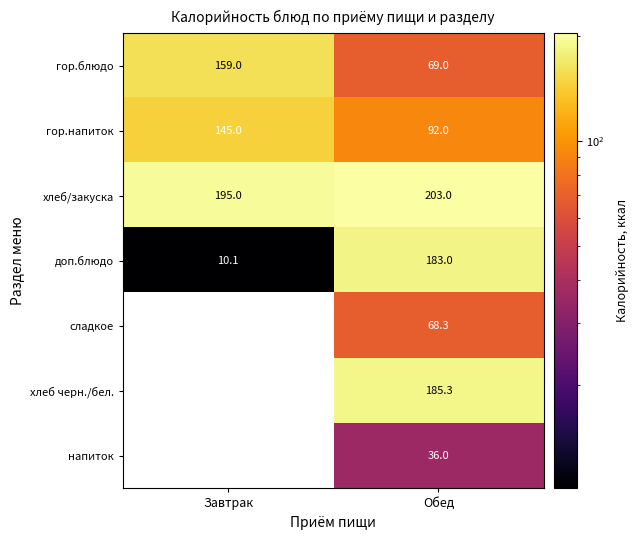

What value does the гор.напиток series have at Обед?

92.0